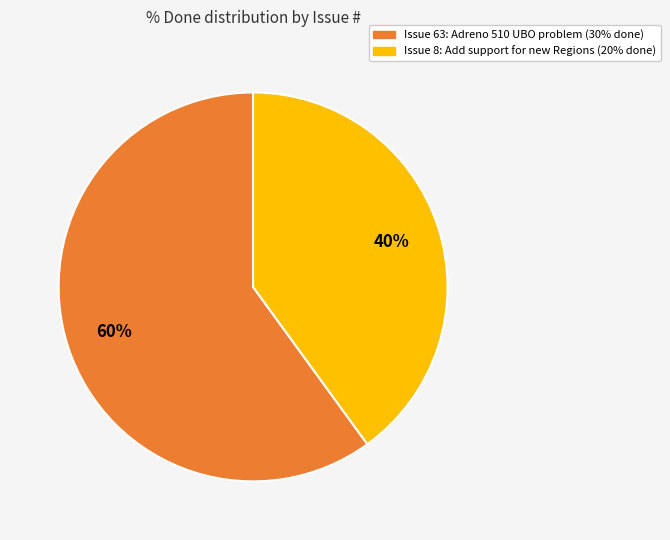

Does any single category account for the majority?

Yes